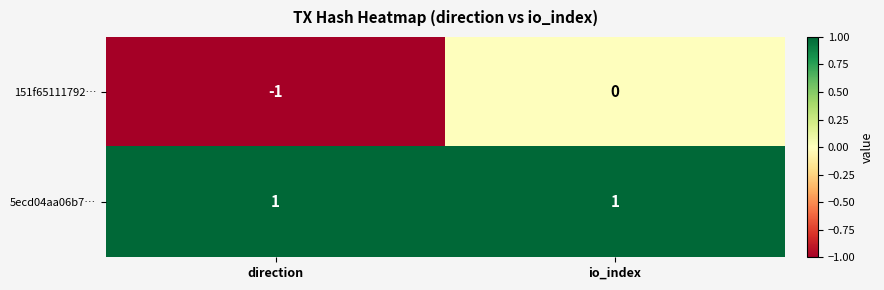

Which series has the widest spread of values?

151f65111792…